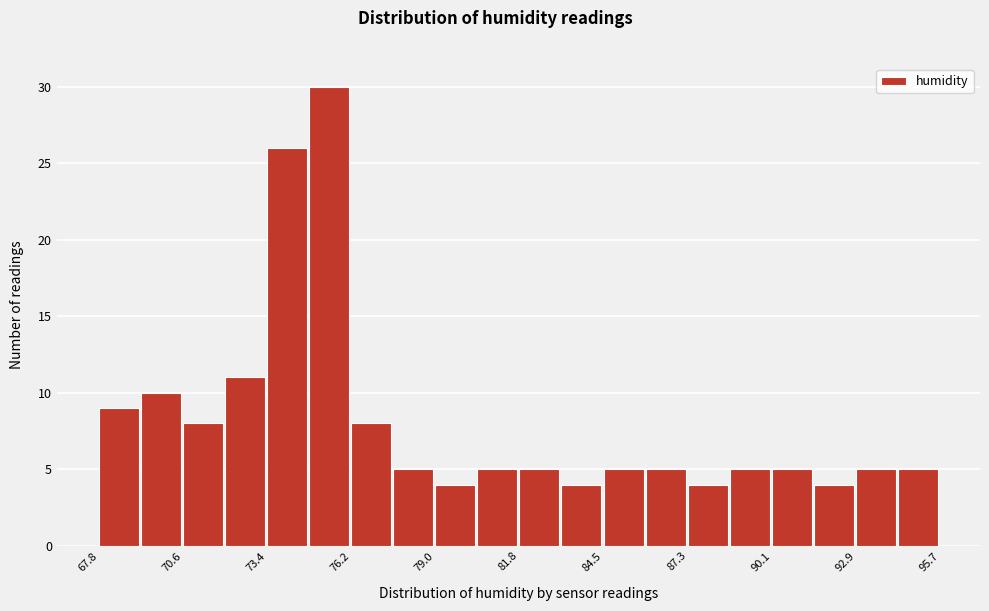

Read against the x-axis, roughly where is the centre of the tallest bar?

75.5